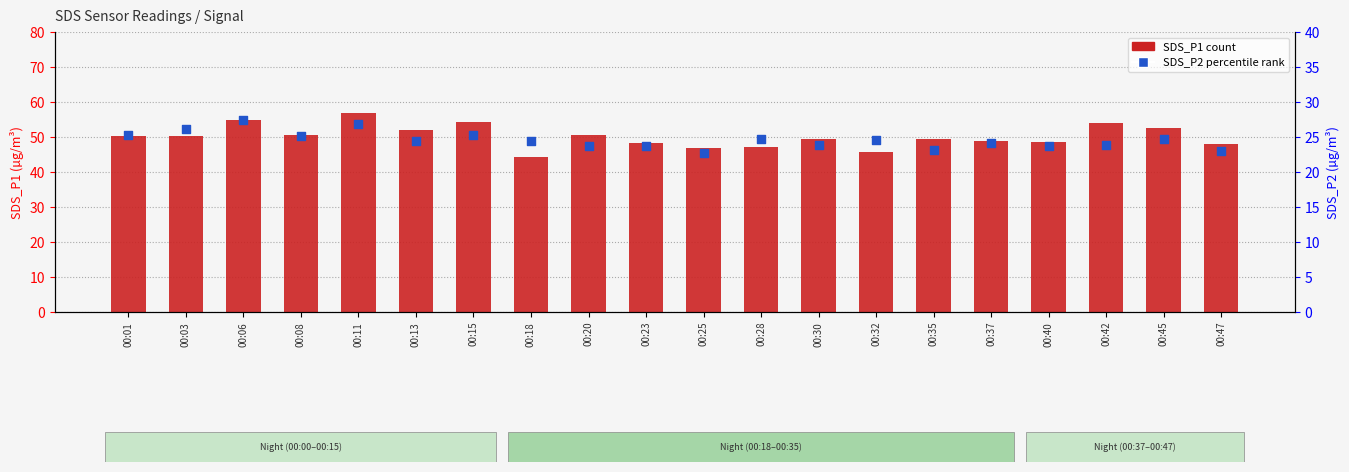

At which category is the sum across all series the highest?

00:11